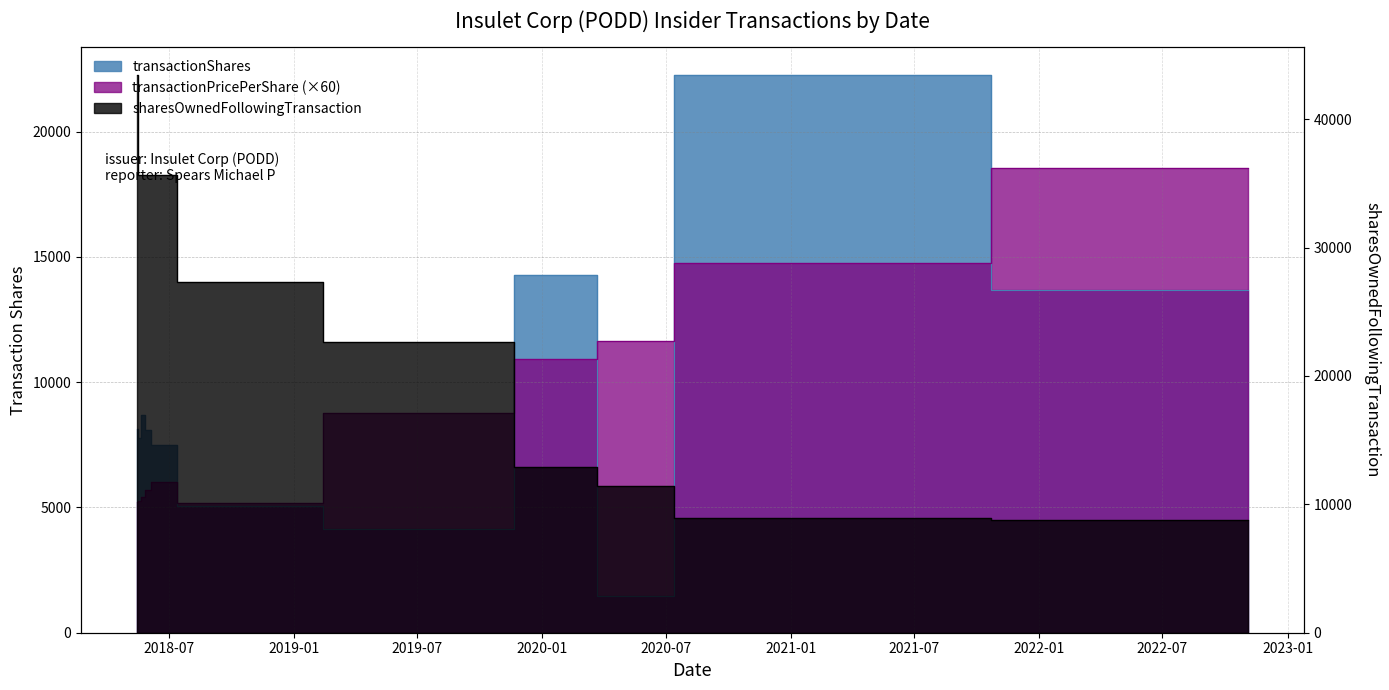

What is the approximate value of transactionPricePerShare at 2020-02-27?

10942.6